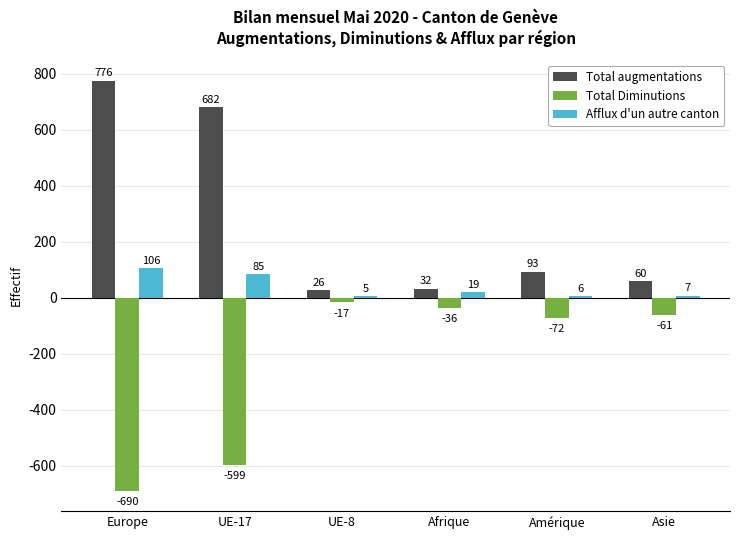

Which series has the largest total across all categories?

Total augmentations